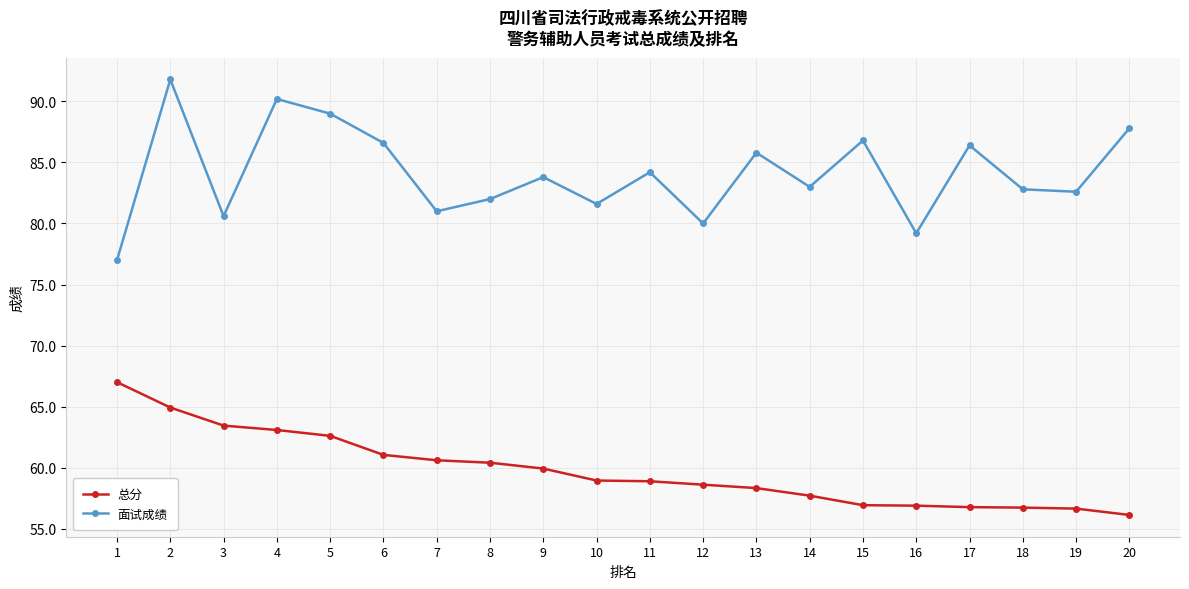

Is the value of 面试成绩 at 4 greater than the value of 总分 at 1?

Yes